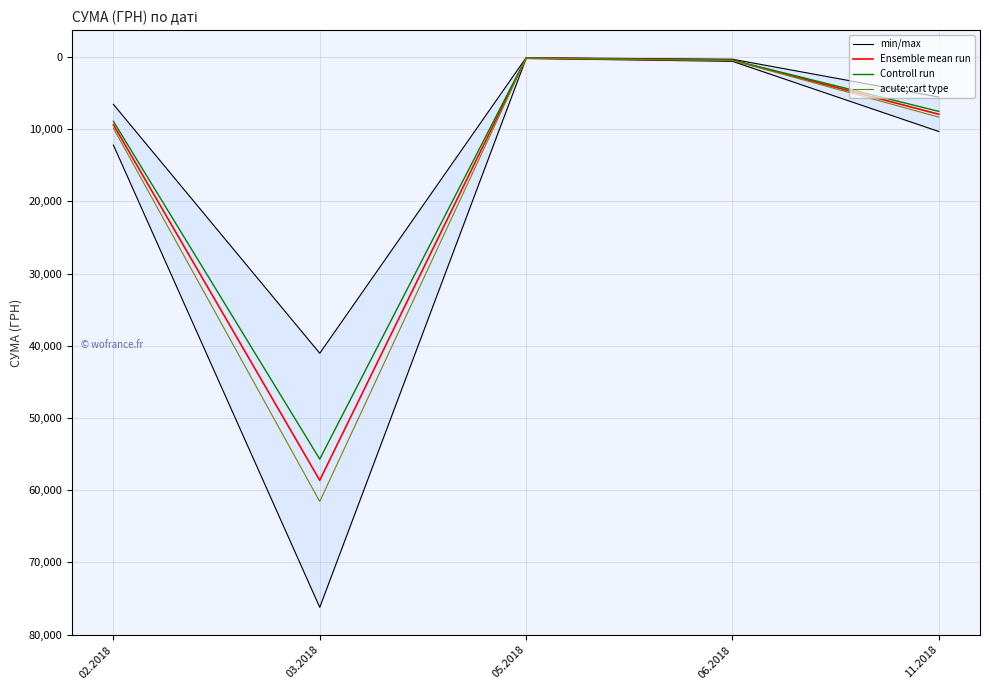

What is the sum of the min/max values at 02.2018 and 06.2018?

12842.2